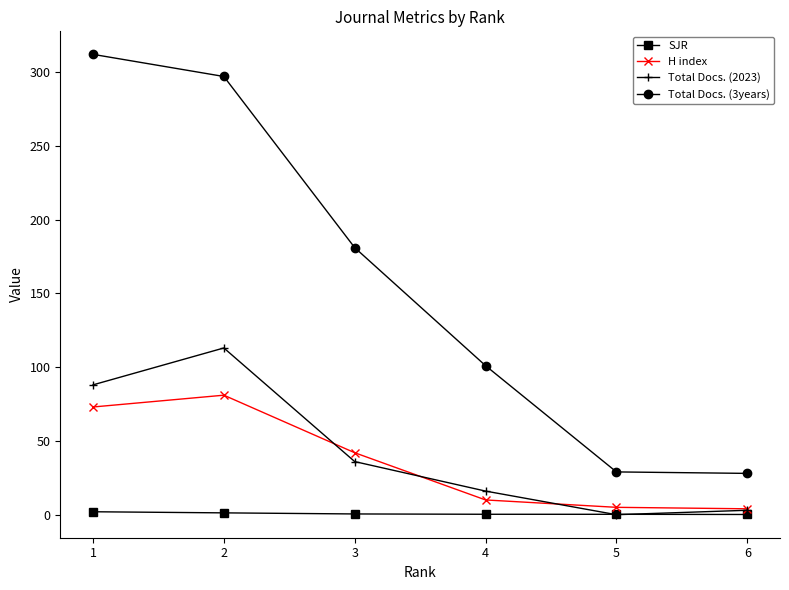

What are all the series names shown in the legend?

SJR, H index, Total Docs. (2023), Total Docs. (3years)